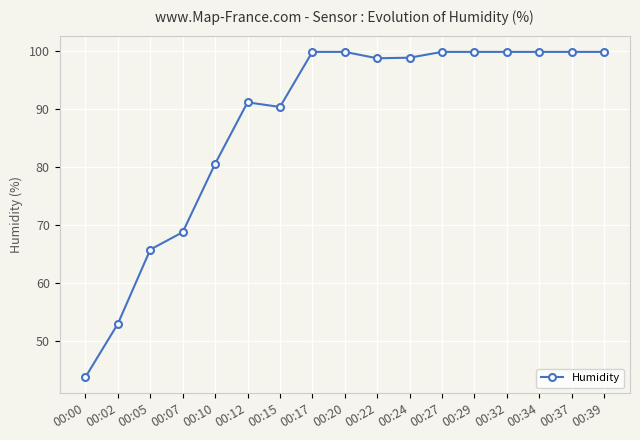

Which label corresponds to the smallest value in the chart?

00:00